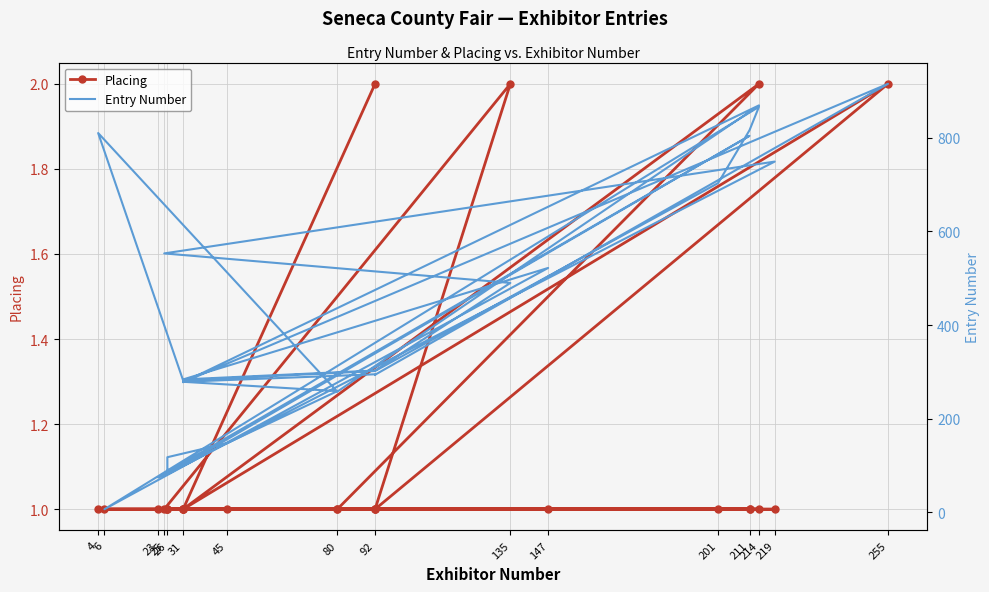

How many interior local valleys does the Entry Number series have?

7